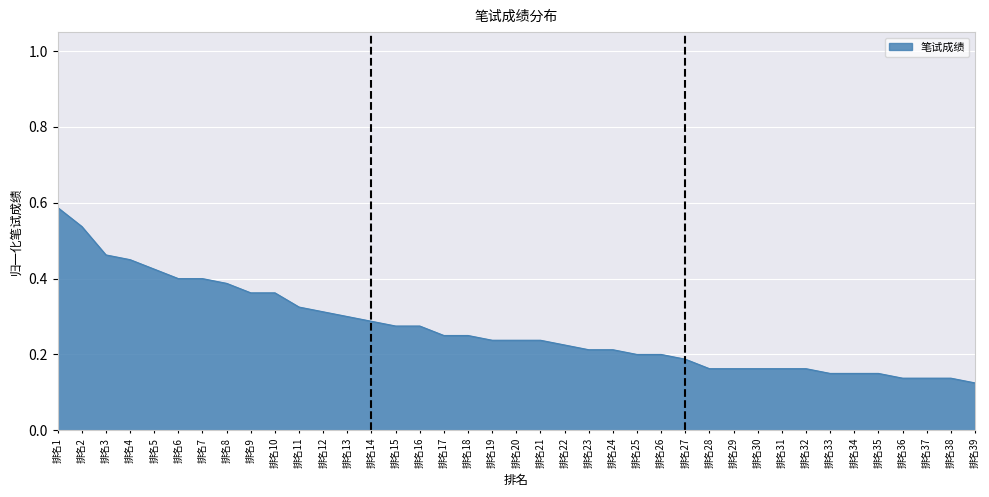

Which label corresponds to the largest value in the chart?

排名1